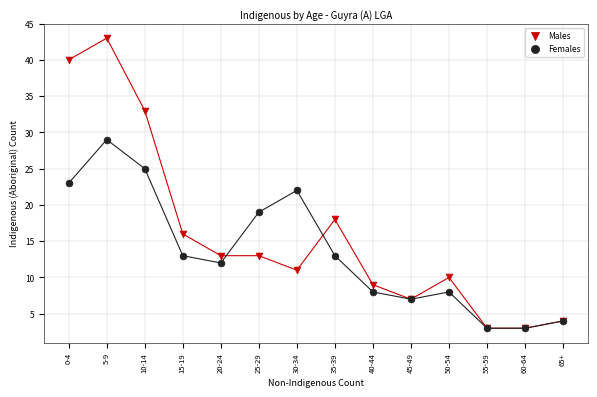

What are all the series names shown in the legend?

Males, Females